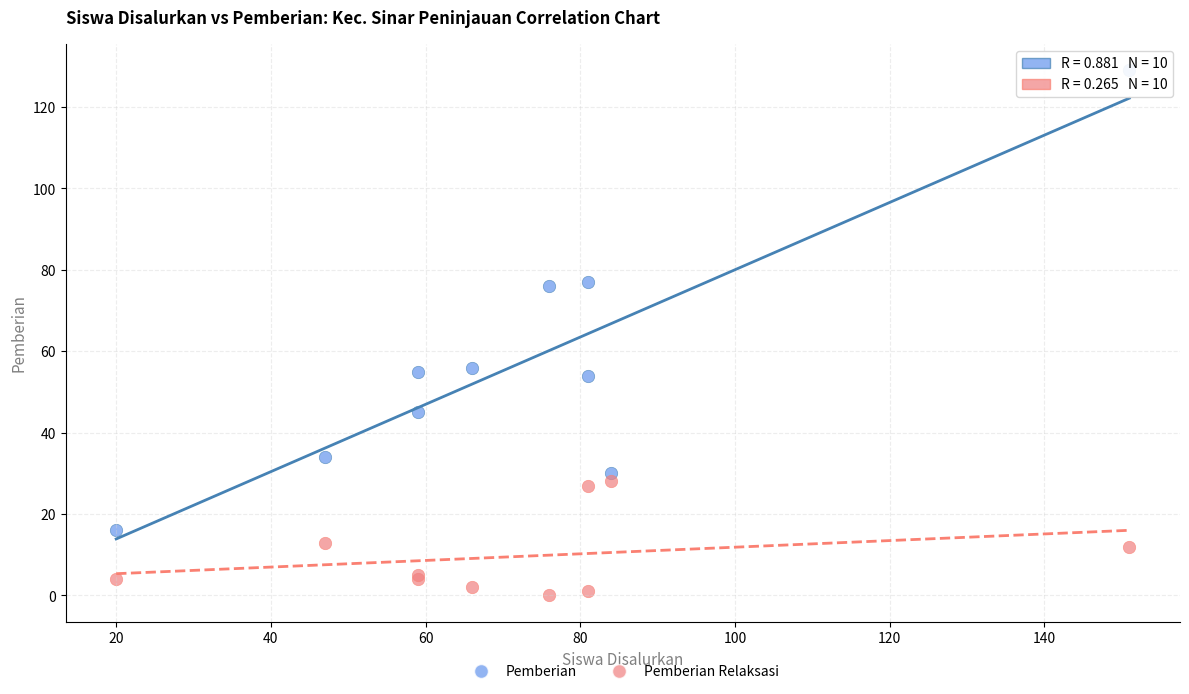

Which series has the largest Y range (max minus min)?

Pemberian